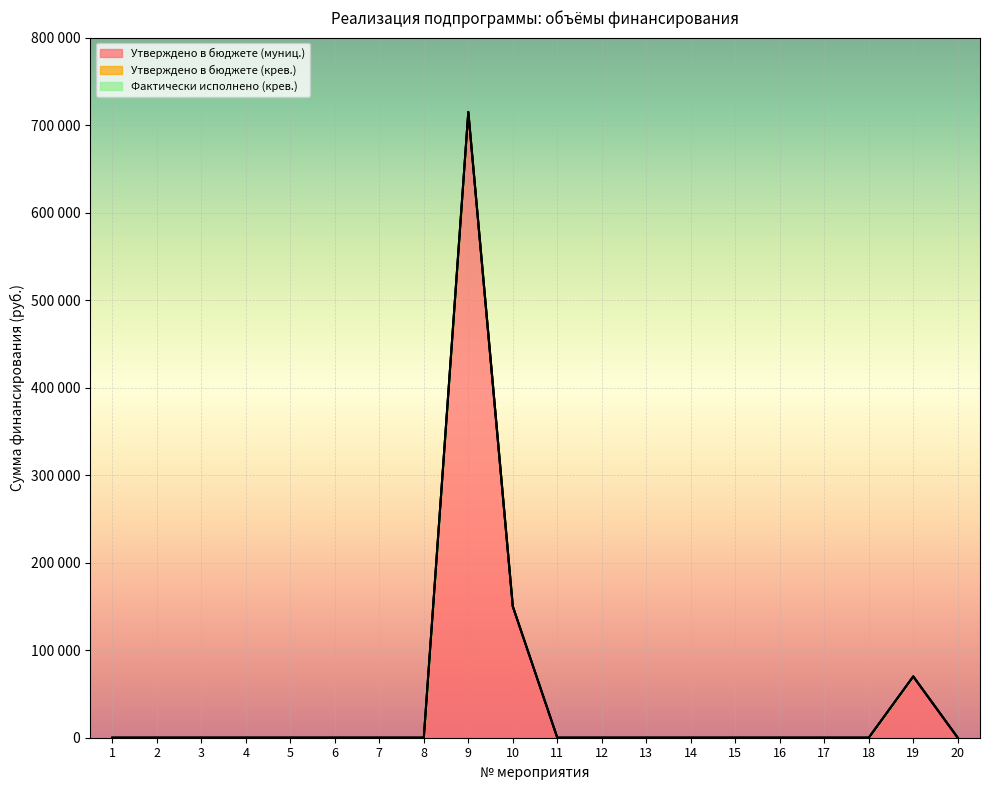

Which has a higher value, 9 or 7?

9